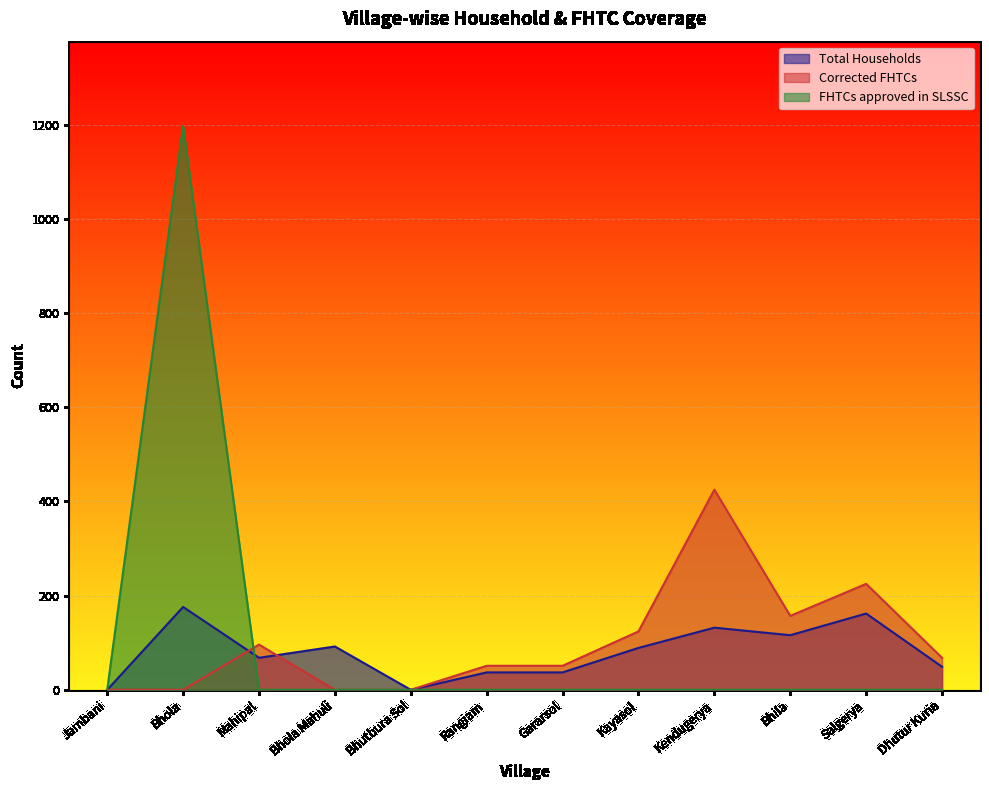

What is the difference between the maximum and minimum values in the Corrected FHTCs series?

425